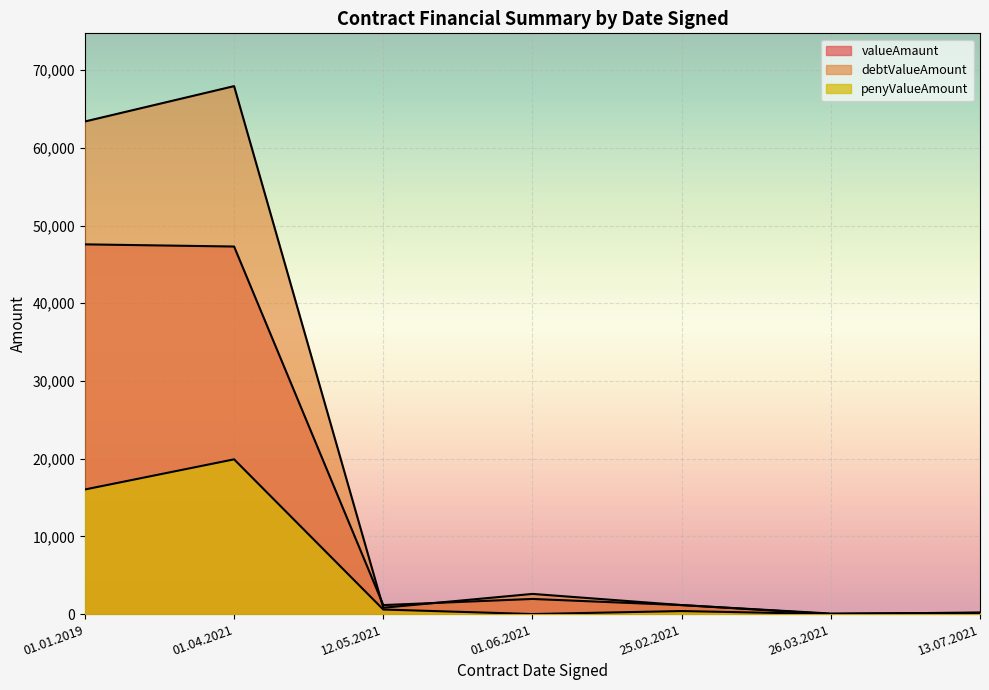

How many lines are shown in the chart?

3